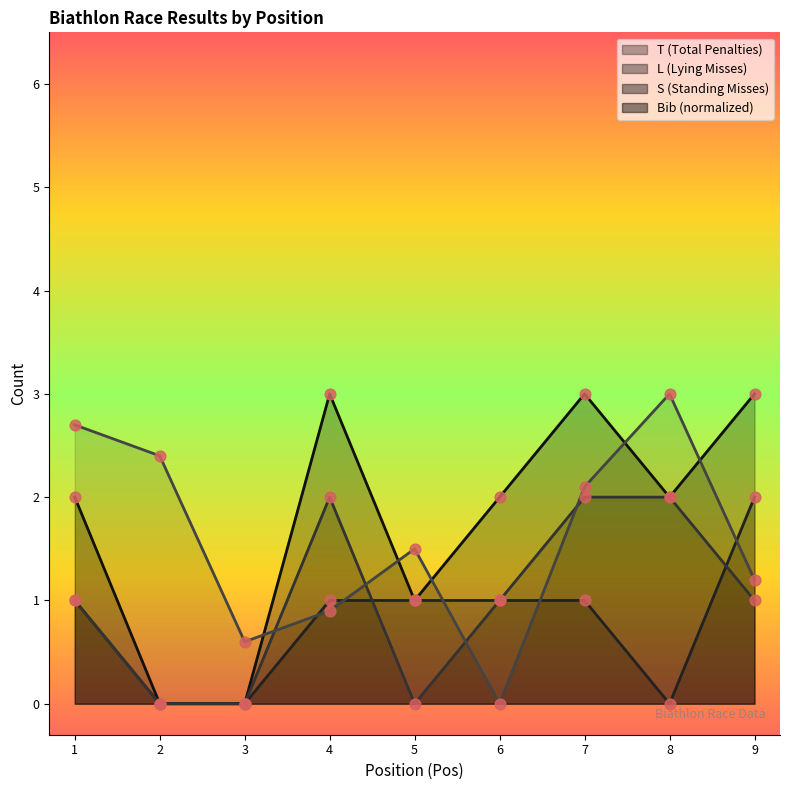

At which category is the sum across all series the highest?

7